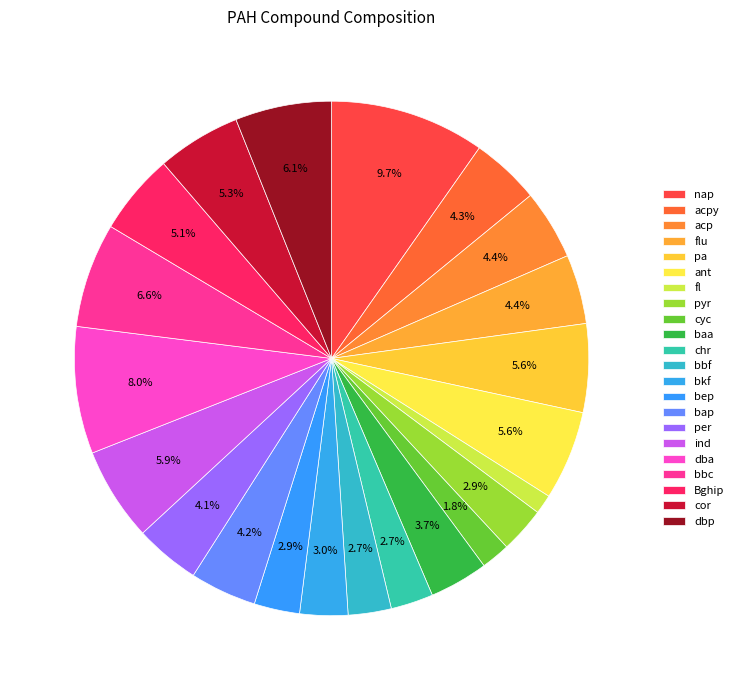

What is the smallest slice in the pie chart?

fl